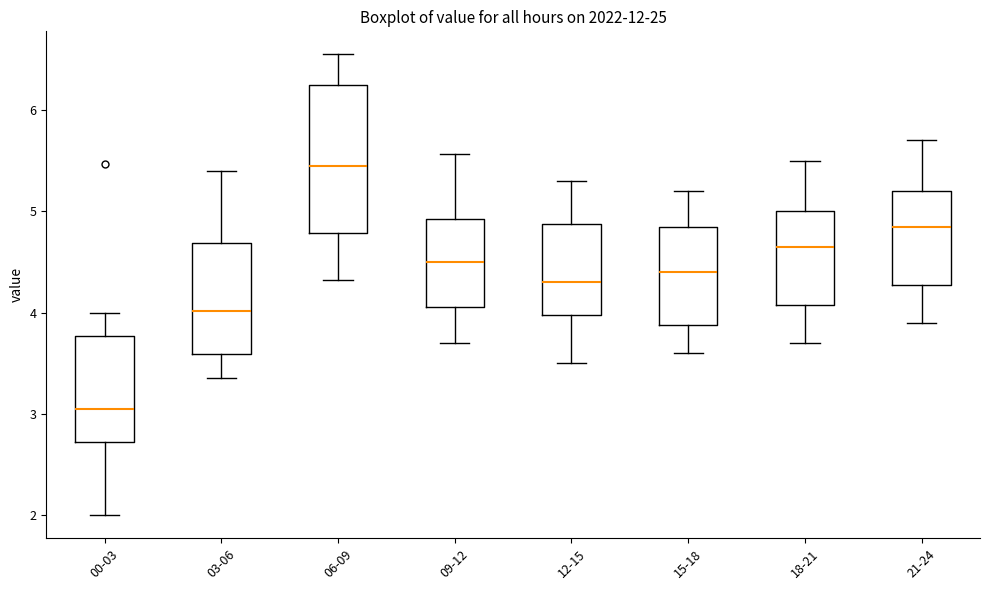

Which box is the tallest, from its lower edge to its upper edge?

06-09